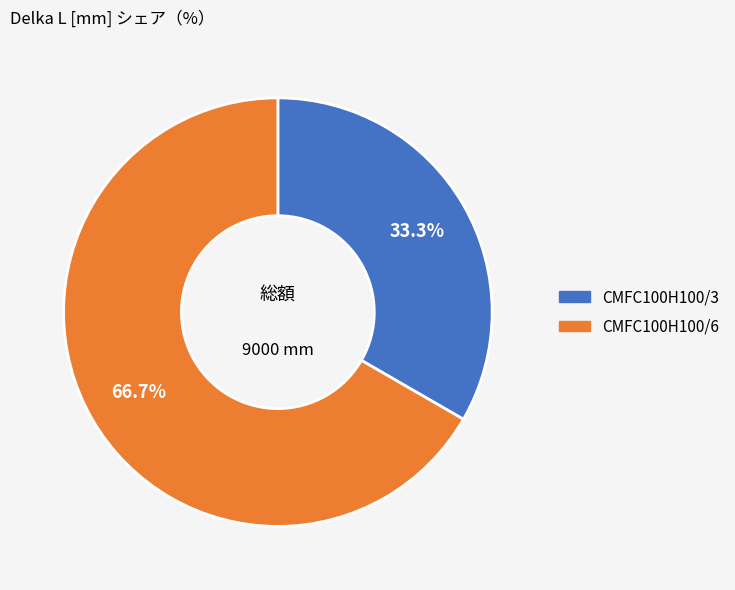

Is there any slice that represents more than half of the pie?

Yes